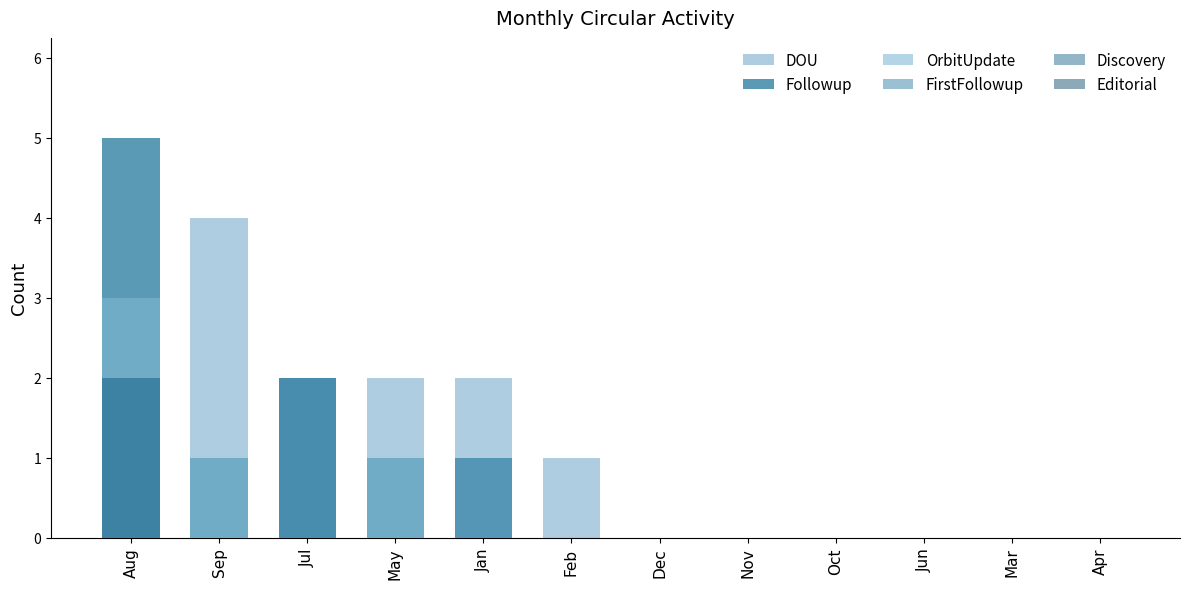

The value of Followup at Jul is 1. True or false?

False